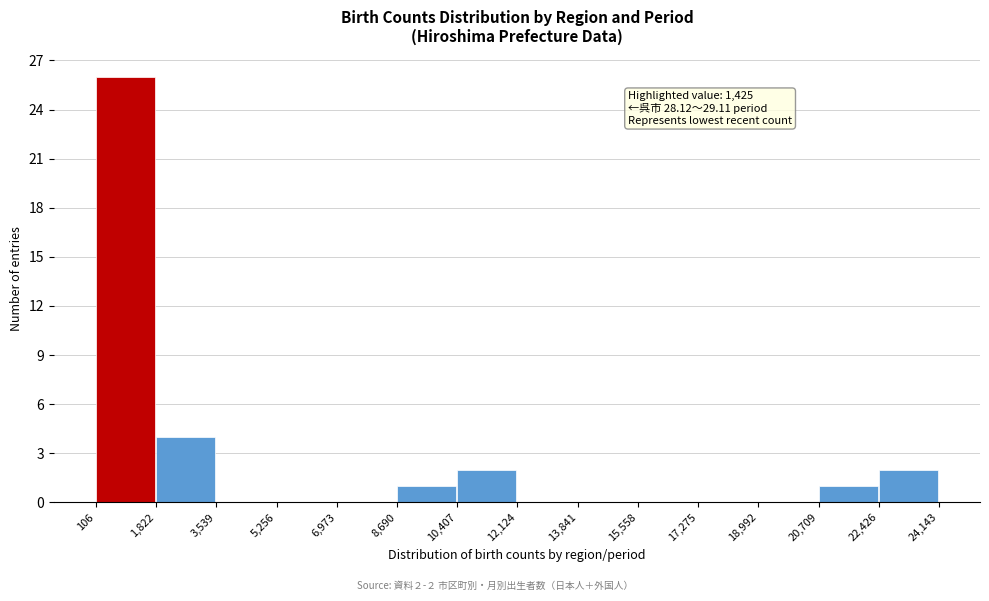

Which range on the x-axis has the tallest bar?

106 to 1,822